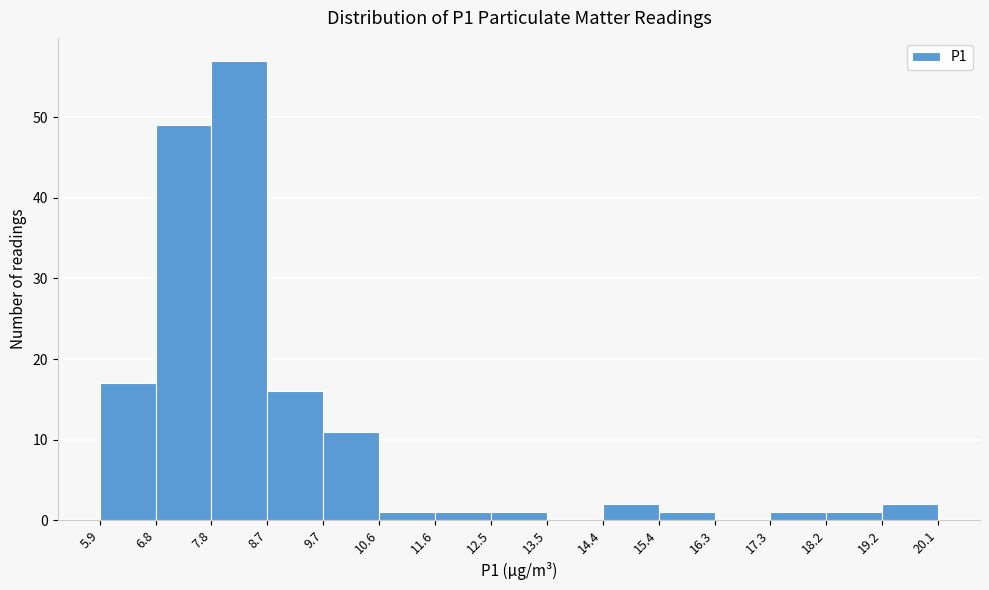

Reading left to right, list every bar in this chart as the range it spans on the x-axis followed by its height. The values are not printed on the chart, so give them approximately, as read against the axis.

5.9 to 6.8: 17
6.8 to 7.8: 49
7.8 to 8.7: 57
8.7 to 9.7: 16
9.7 to 10.6: 11
10.6 to 11.6: 1
11.6 to 12.5: 1
12.5 to 13.5: 1
13.5 to 14.4: 0
14.4 to 15.4: 2
15.4 to 16.3: 1
16.3 to 17.3: 0
17.3 to 18.2: 1
18.2 to 19.2: 1
19.2 to 20.1: 2